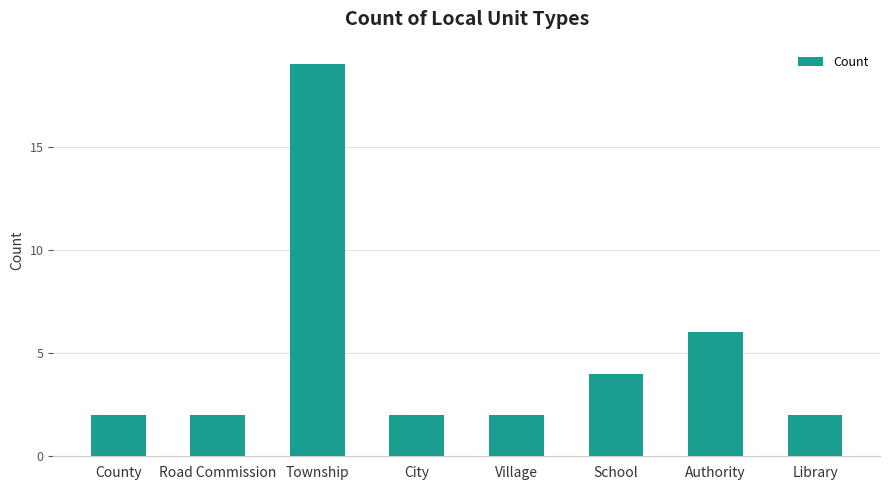

Reading right to left, extract all data points from this chart.

2	6	4	2	2	19	2	2